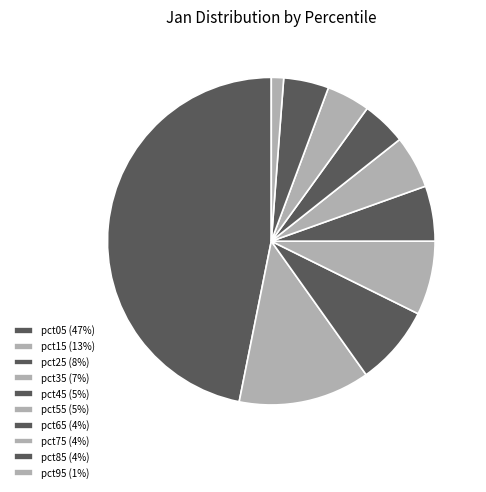

Which slice is the largest?

pct05